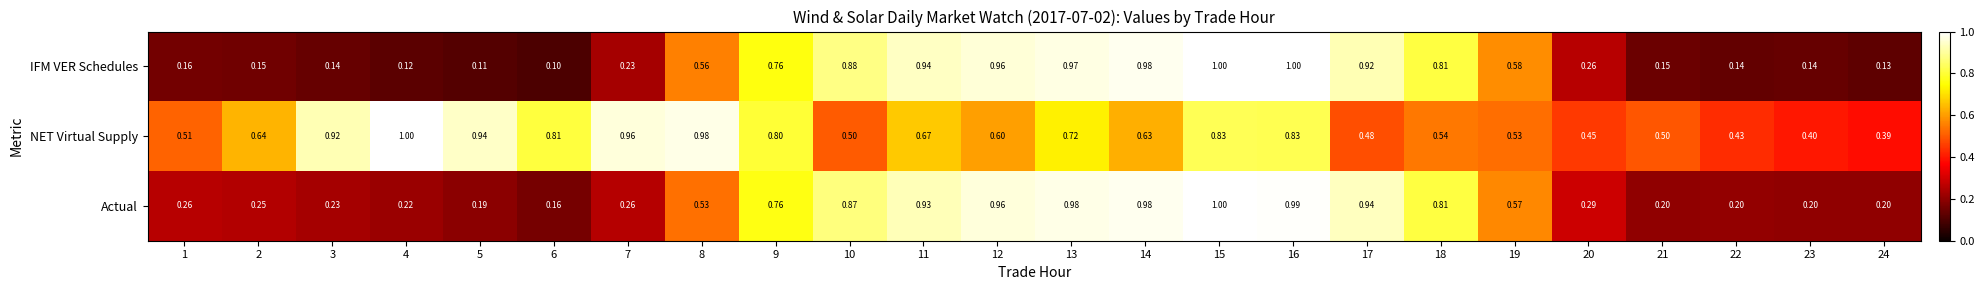

At which category is the sum across all series the highest?

15